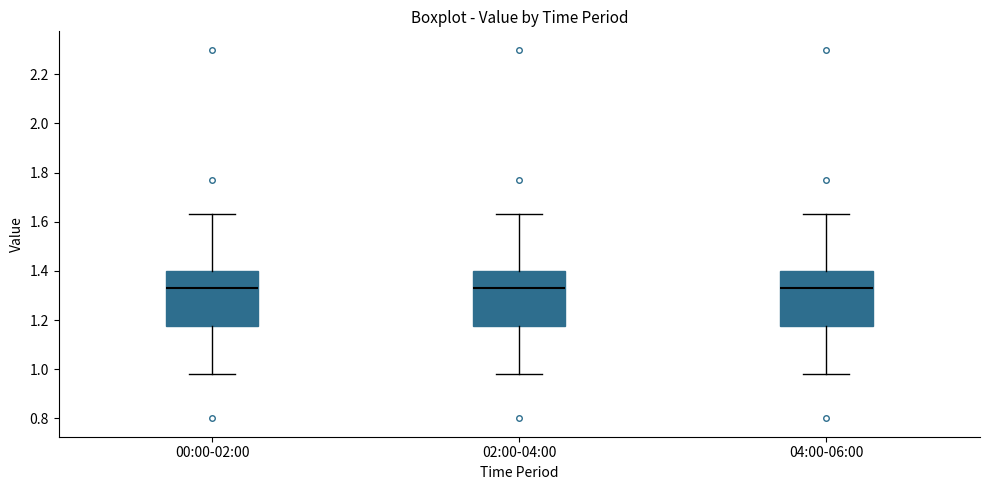

Where does the upper whisker of the box for 04:00-06:00 end on the y-axis? The values are not printed on the chart, so give them approximately, as read against the axis.

1.64